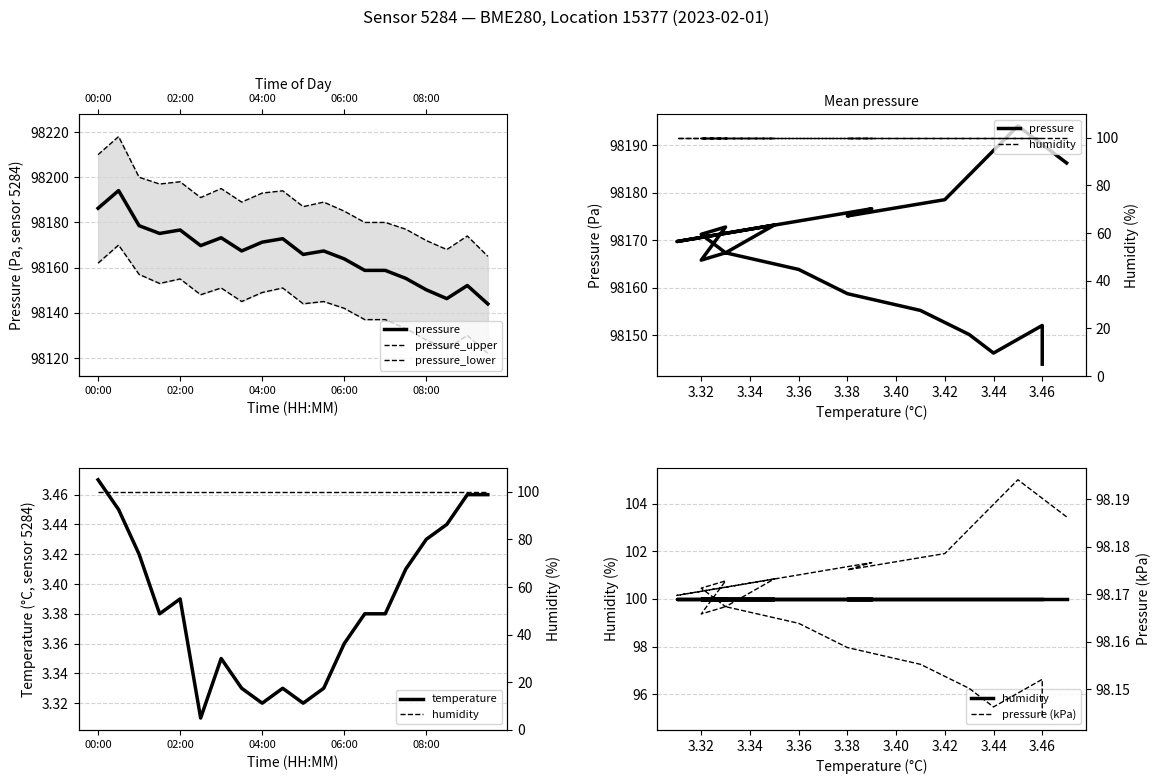

Where is the first local maximum for temperature?

02:00